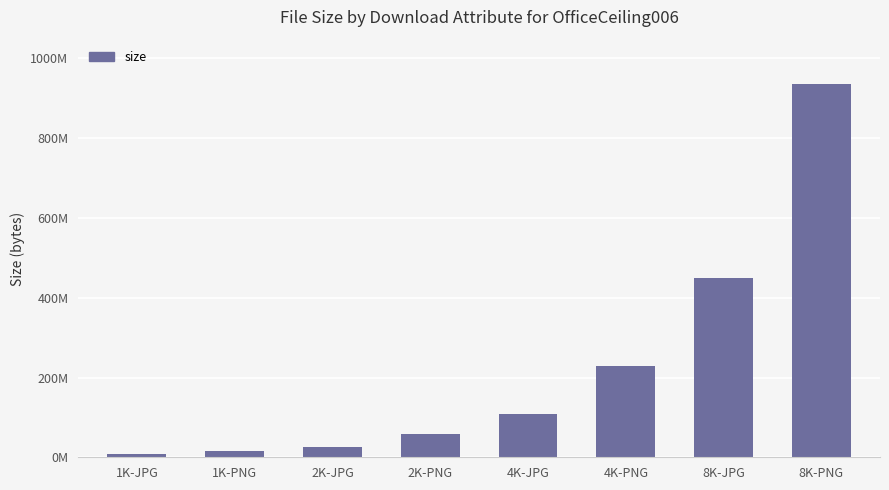

At which label does the data first exceed 108132112?

4K-PNG